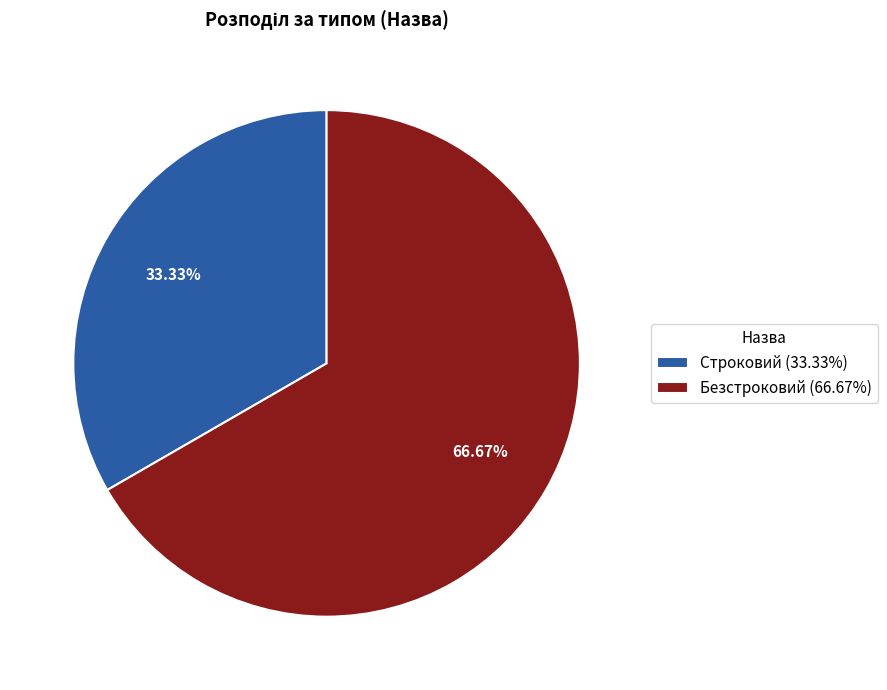

True or false: Безстроковий accounts for 73% of the total.

False